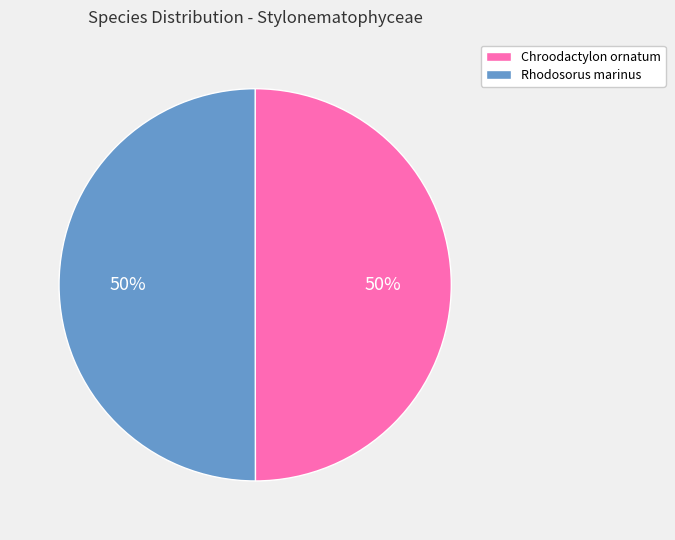

Do Rhodosorus marinus and Chroodactylon ornatum together represent more than half of the pie?

Yes